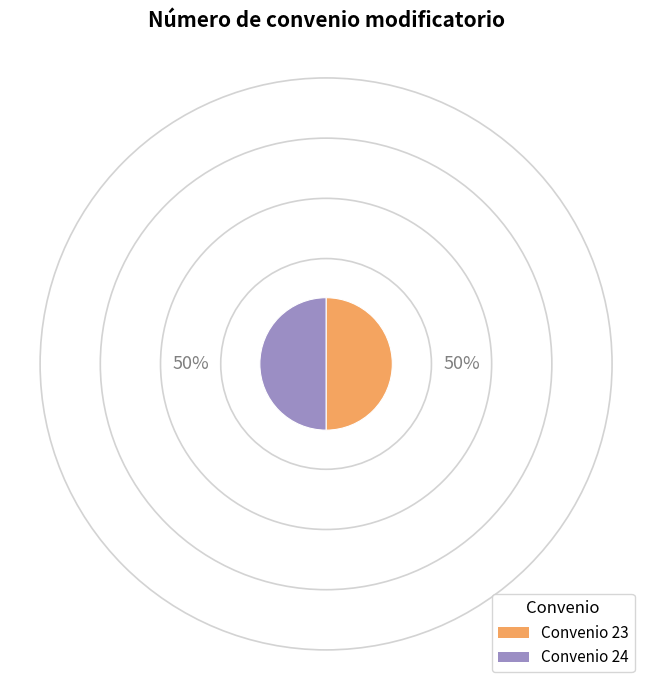

How many slices are in this pie chart?

2